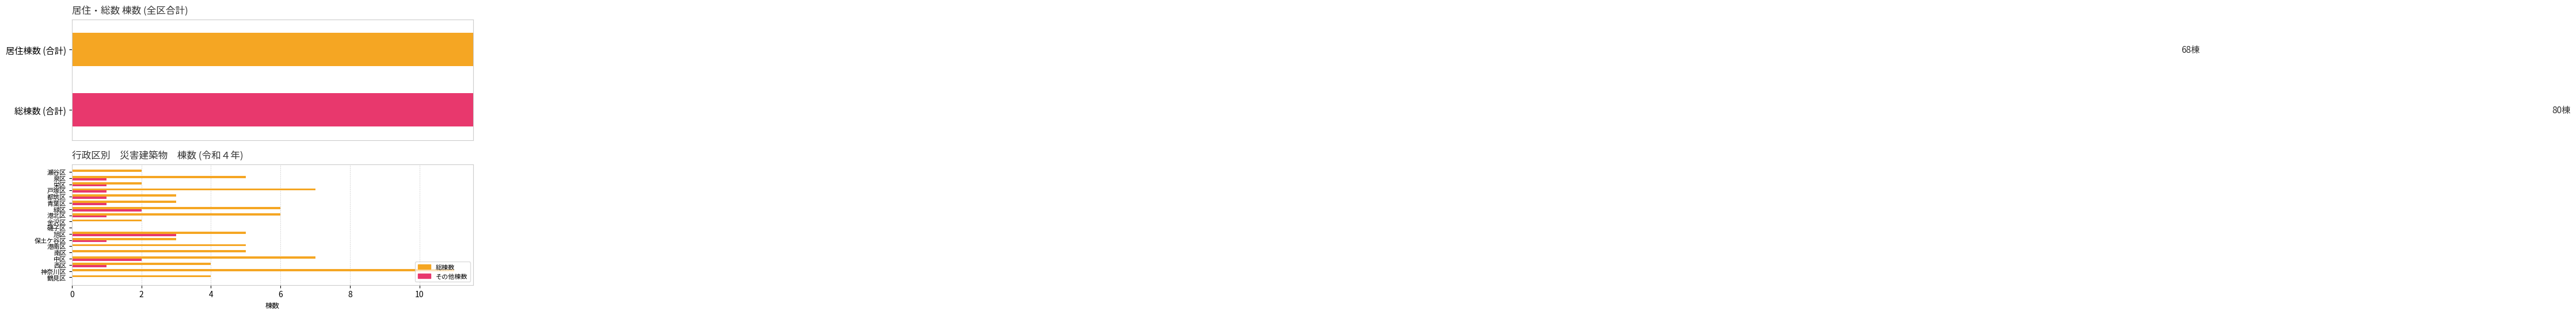

What is the difference between the maximum and minimum values in the 総棟数 series?

11